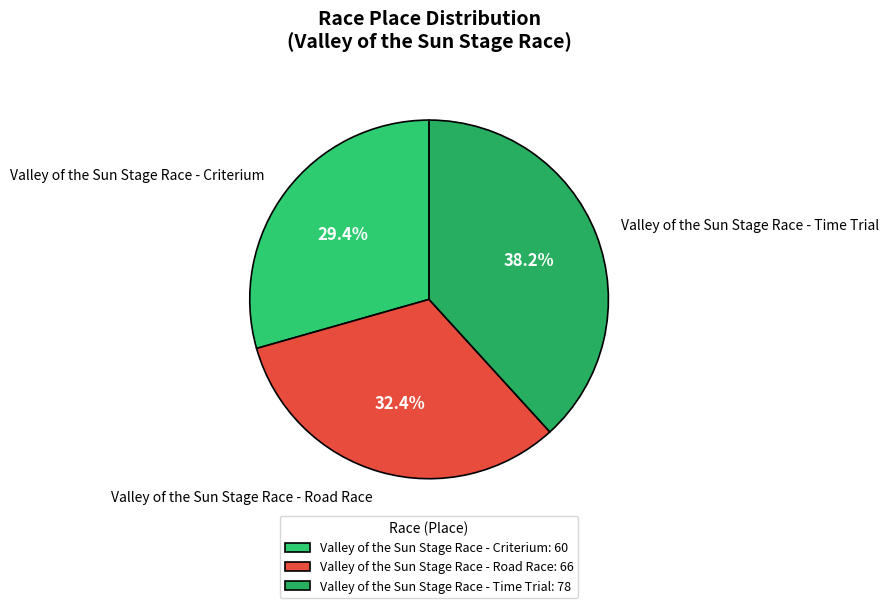

True or false: Valley of the Sun Stage Race - Criterium accounts for 29% of the total.

True